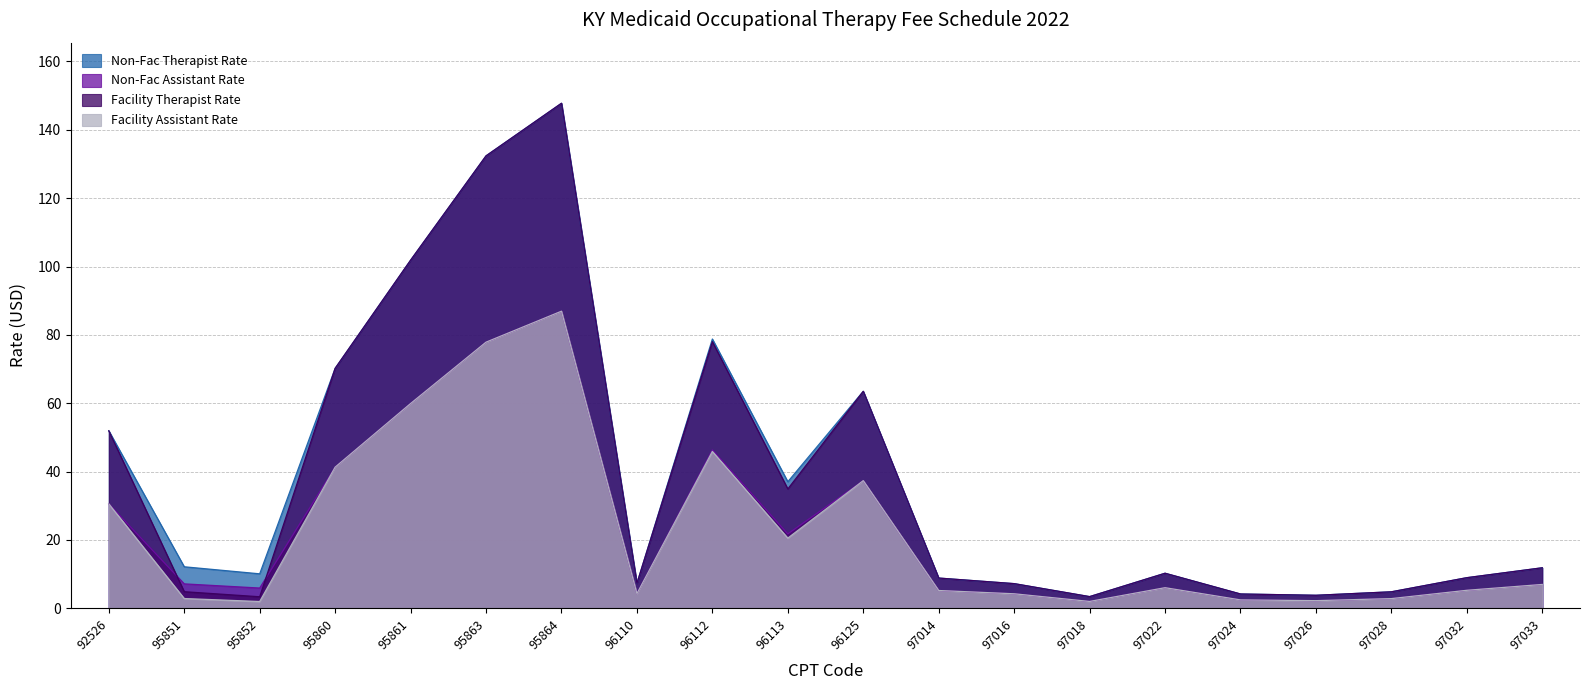

True or false: Facility Therapist Rate and Facility Assistant Rate cross at least once.

False